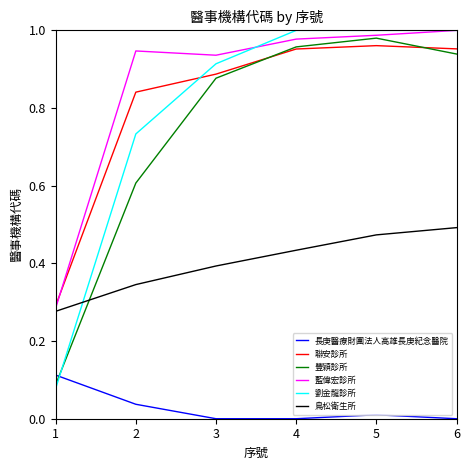

Which category has the highest value in the 藍偉宏診所 series?

6